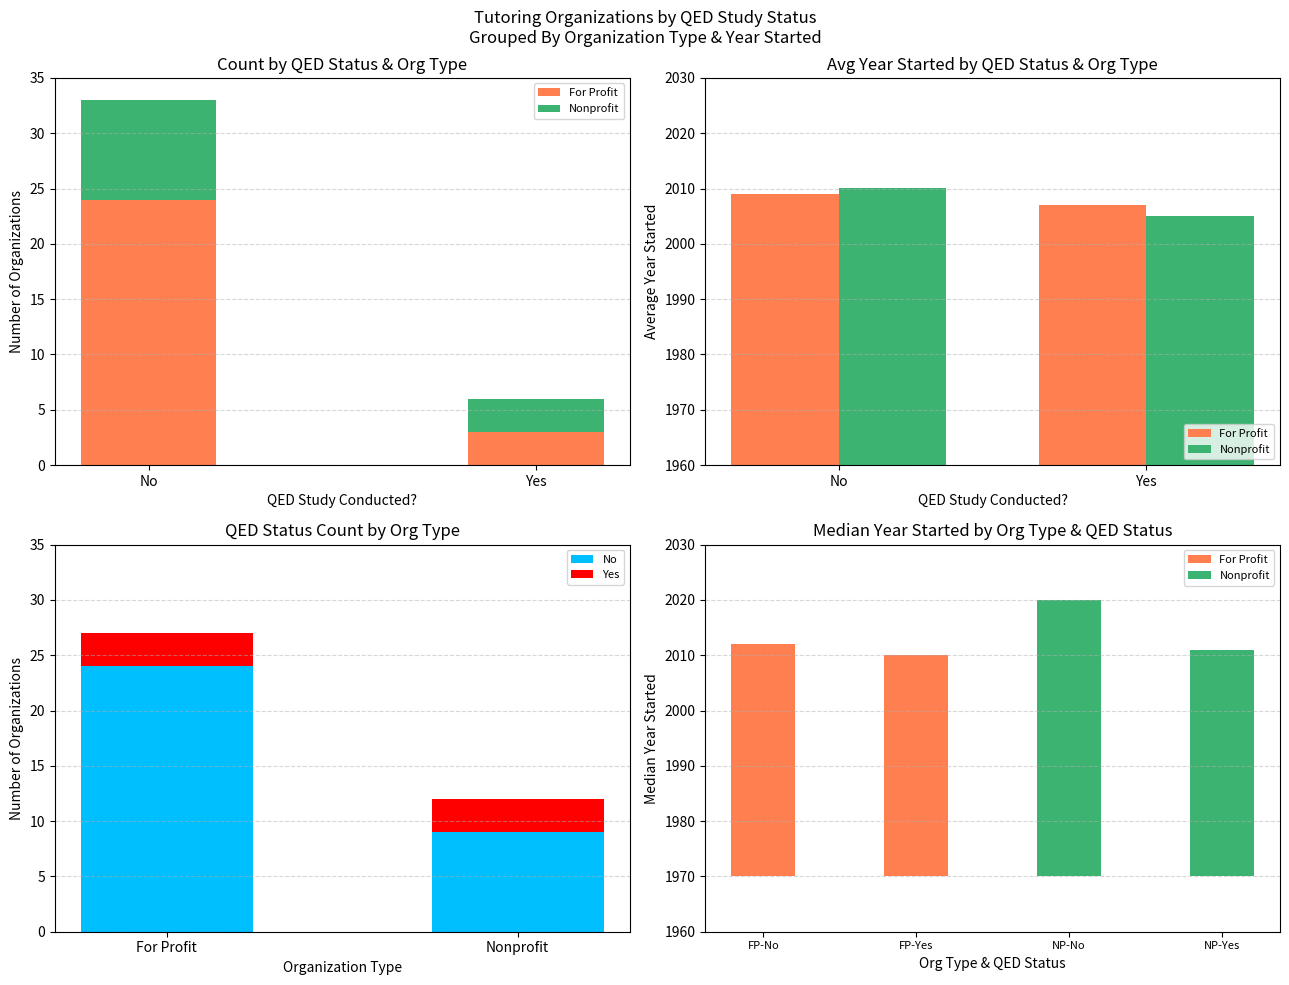

Which series changed the most between No and Yes?

No